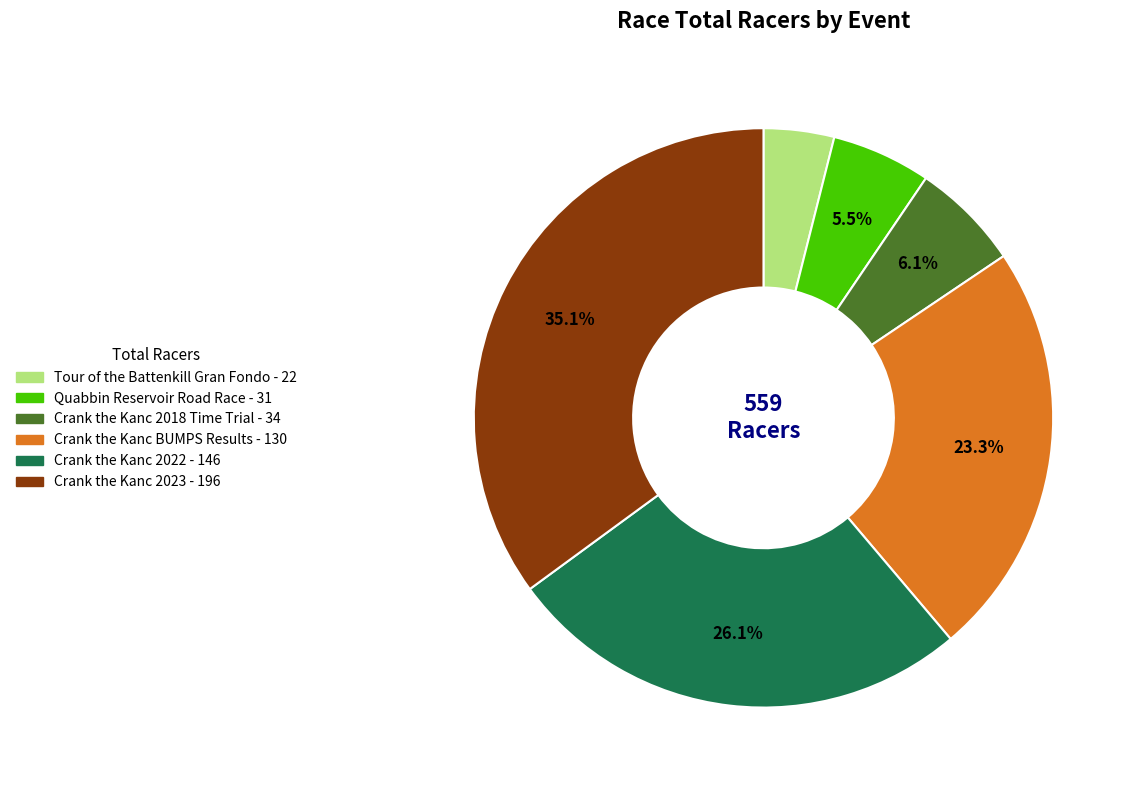

Does Quabbin Reservoir Road Race represent more than half of the total?

No